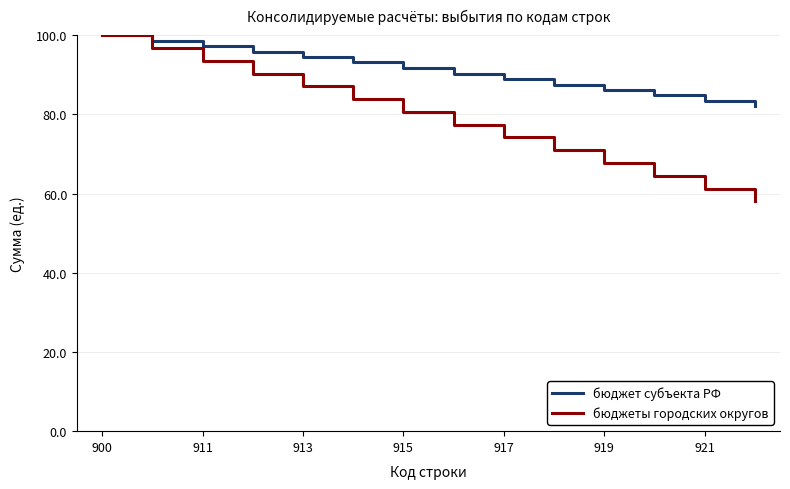

Which series has the largest total across all categories?

бюджет субъекта РФ